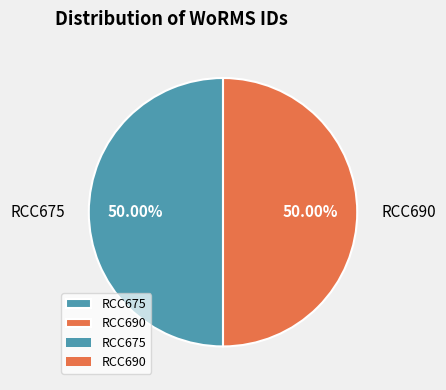

To the nearest percent, what portion does RCC690 represent?

50%